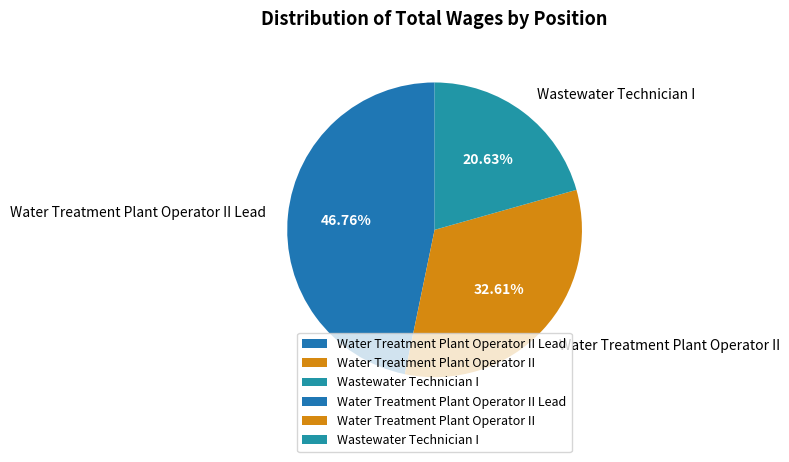

Count the number of slices in the pie.

3